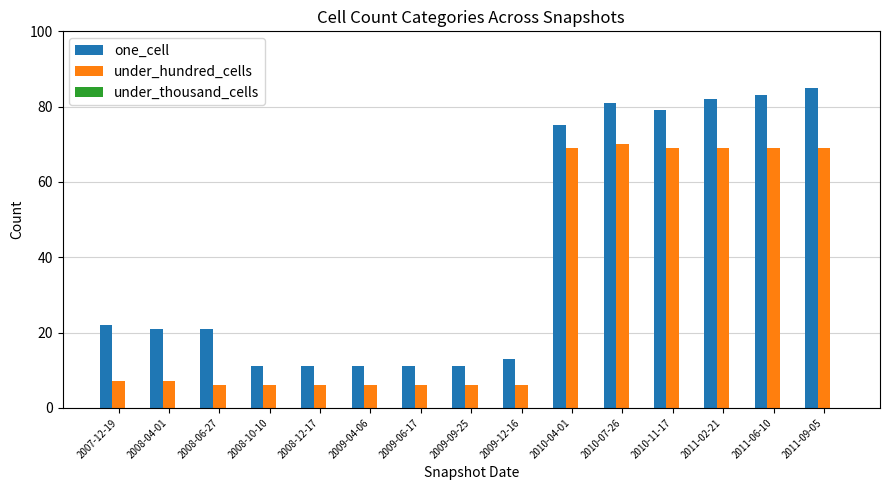

Rank the series by their average value, from lowest to highest.

under_hundred_cells, one_cell